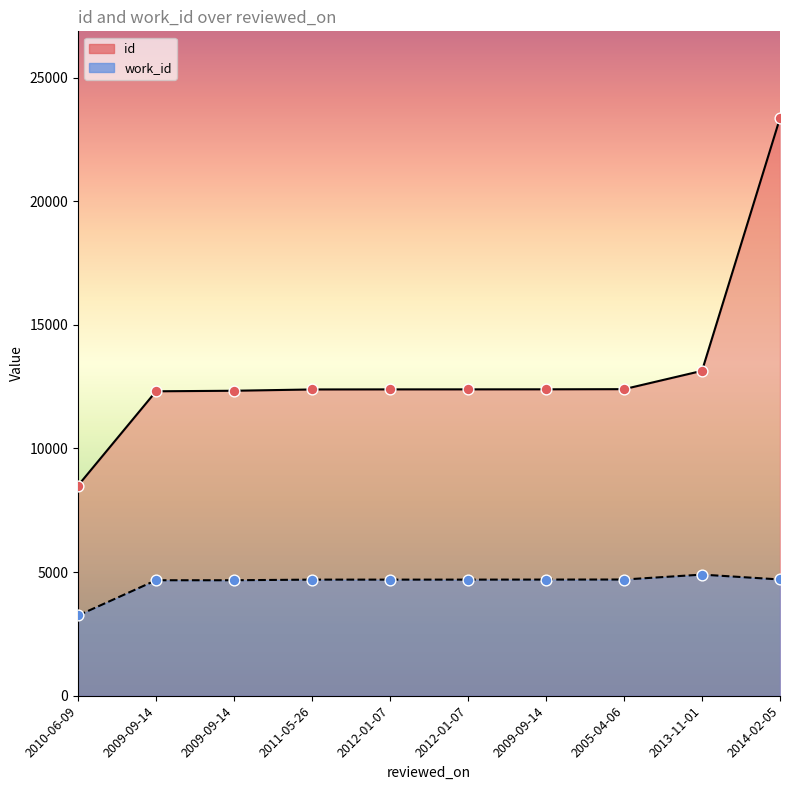

Which series has the largest total across all categories?

id